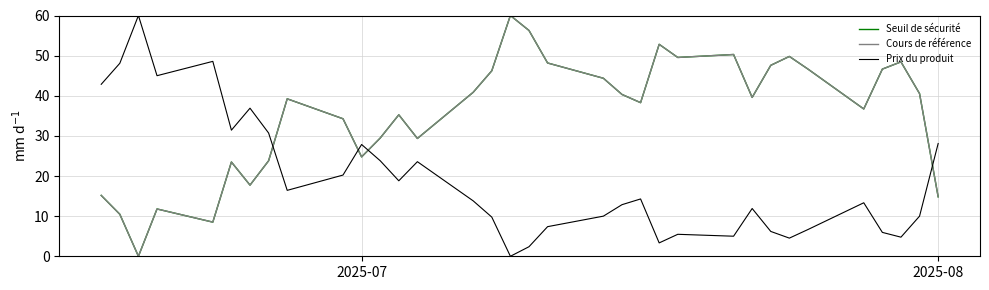

After their last crossing, which series has the higher values: Prix du produit or Seuil de sécurité?

Prix du produit